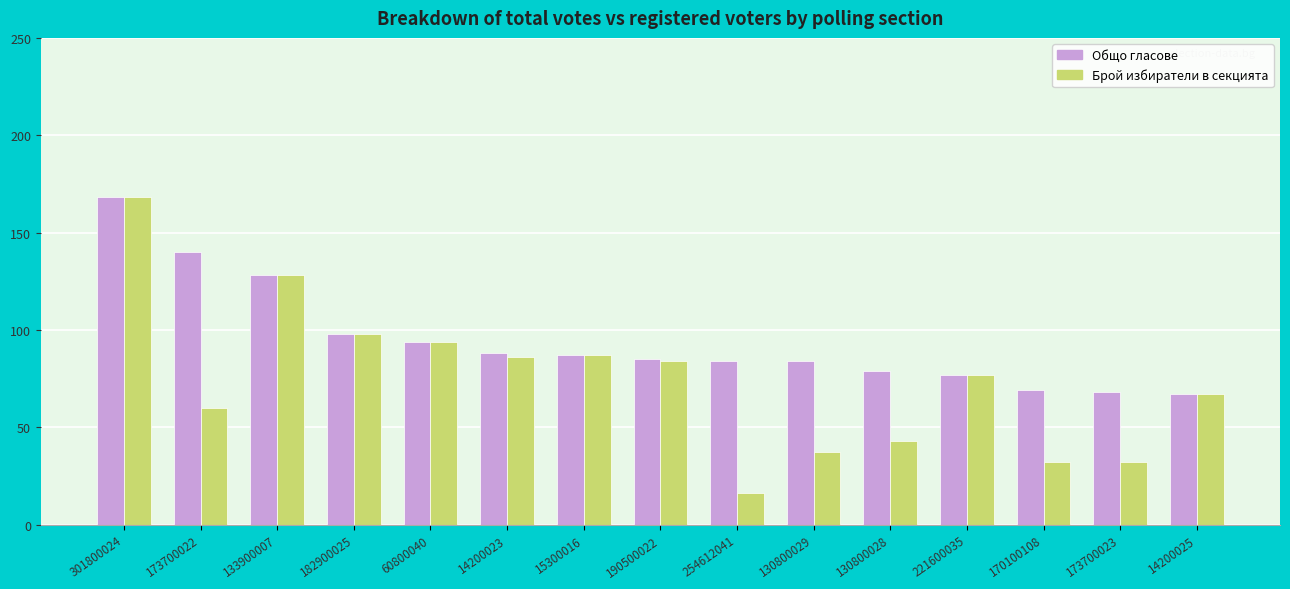

What is the sum of all Общо гласове values?

1416